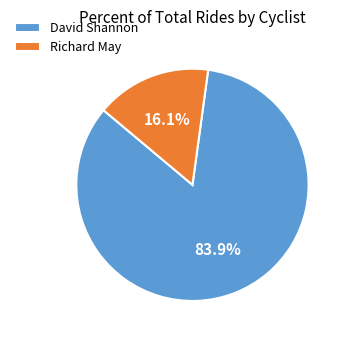

To the nearest percent, what is the combined percentage of David Shannon and Richard May?

100%